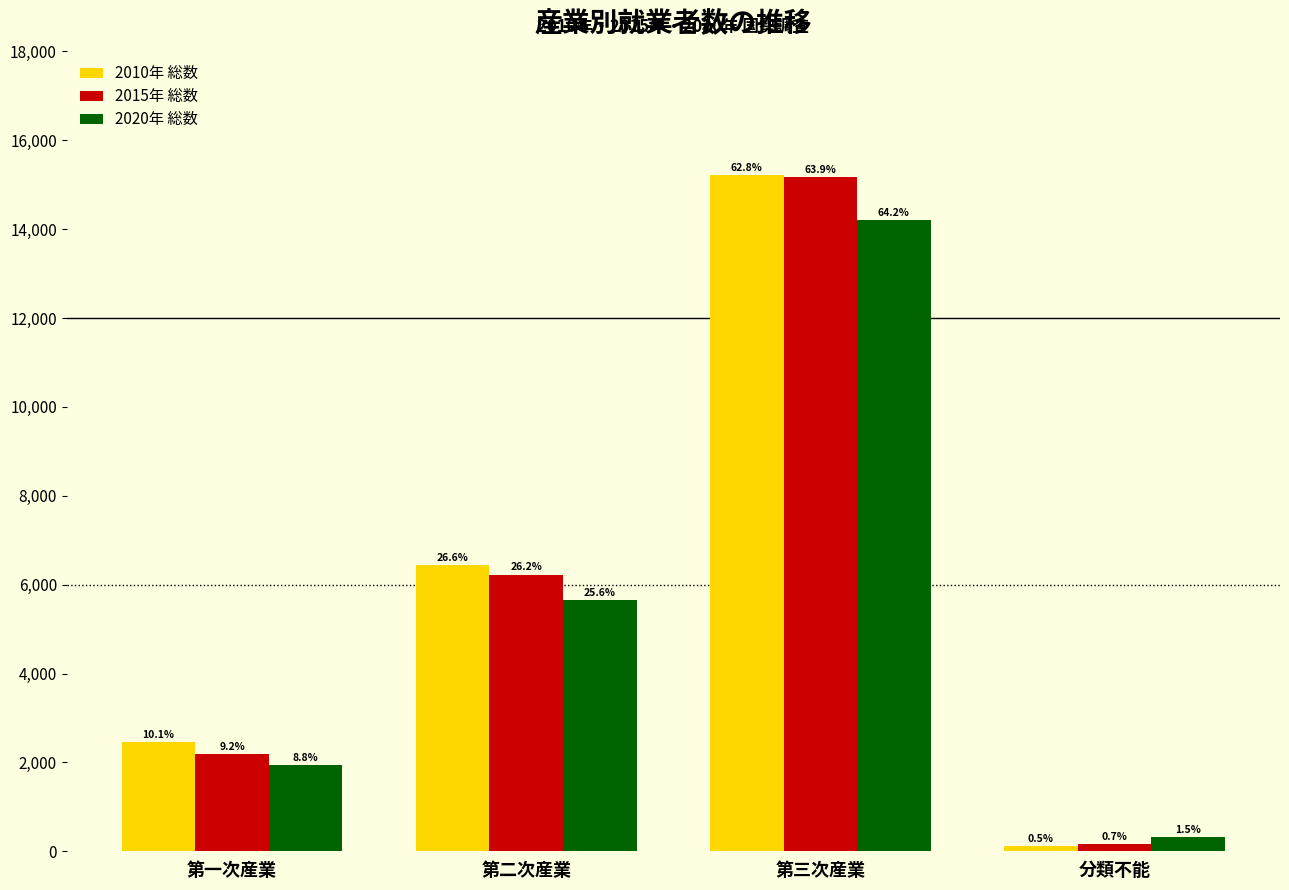

What value does the 2020年 総数 series have at 分類不能, to the nearest 10?

320